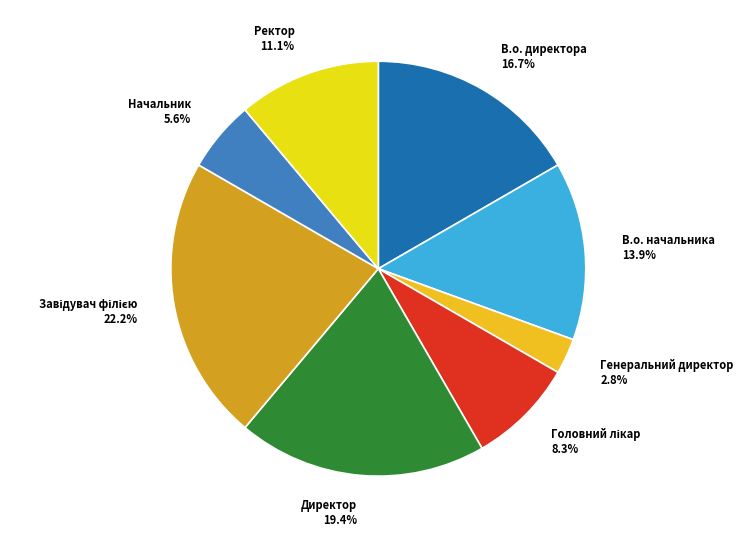

Approximately how many times larger is the value at В.о. начальника compared to Директор?

0.7